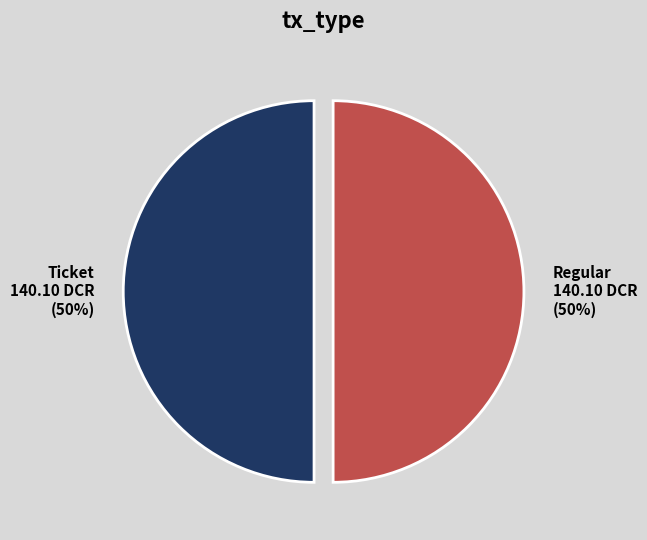

Is the sum of Regular 140.10 DCR (50%) and Ticket 140.10 DCR (50%) greater than half?

Yes